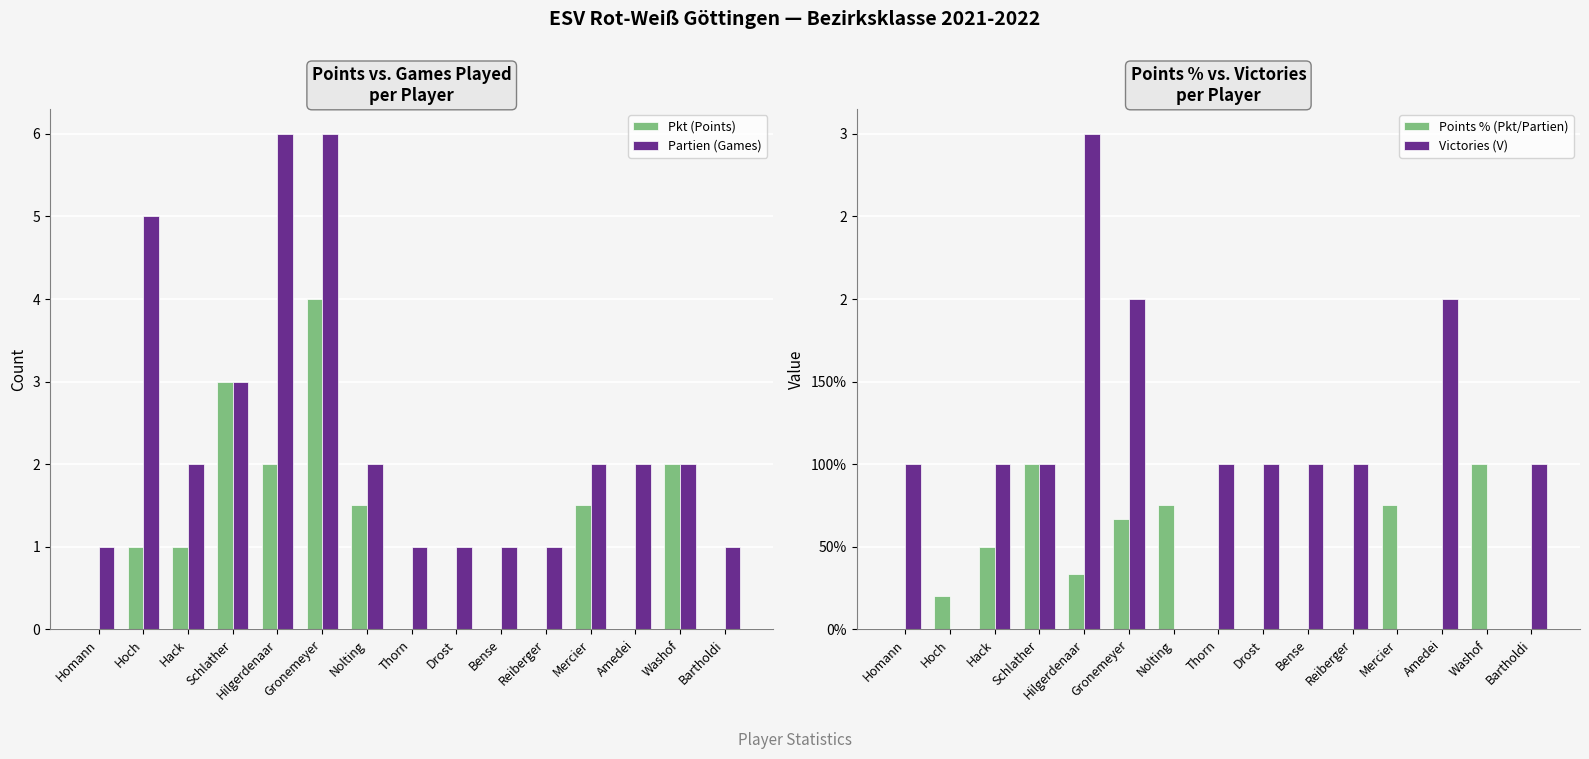

At which label does Victories (V) first exceed 1?

Hilgerdenaar